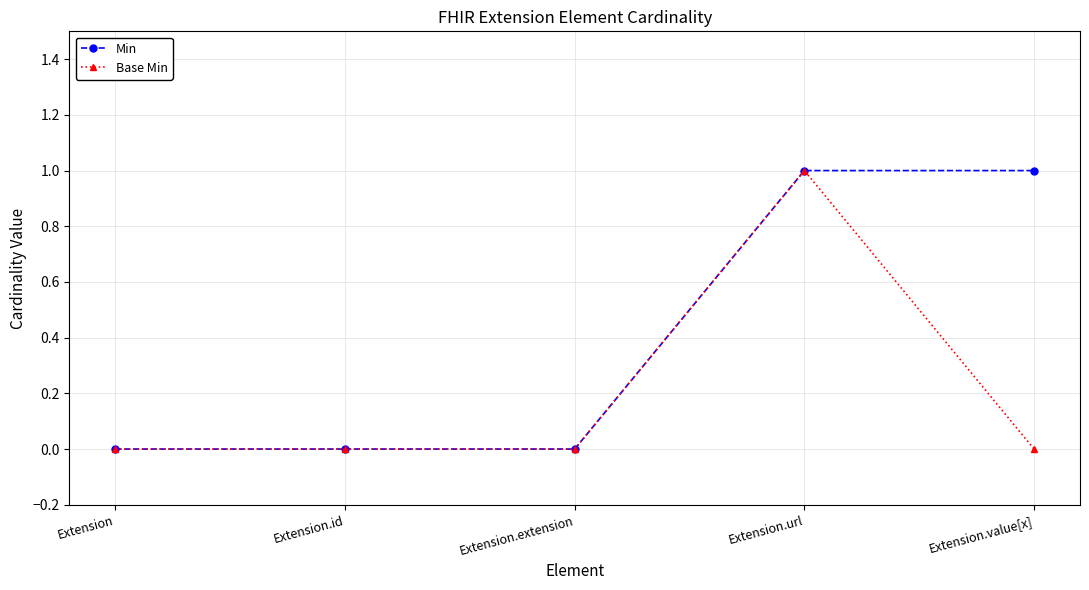

Between Extension.url and Extension.value[x], which series saw the biggest shift?

Base Min